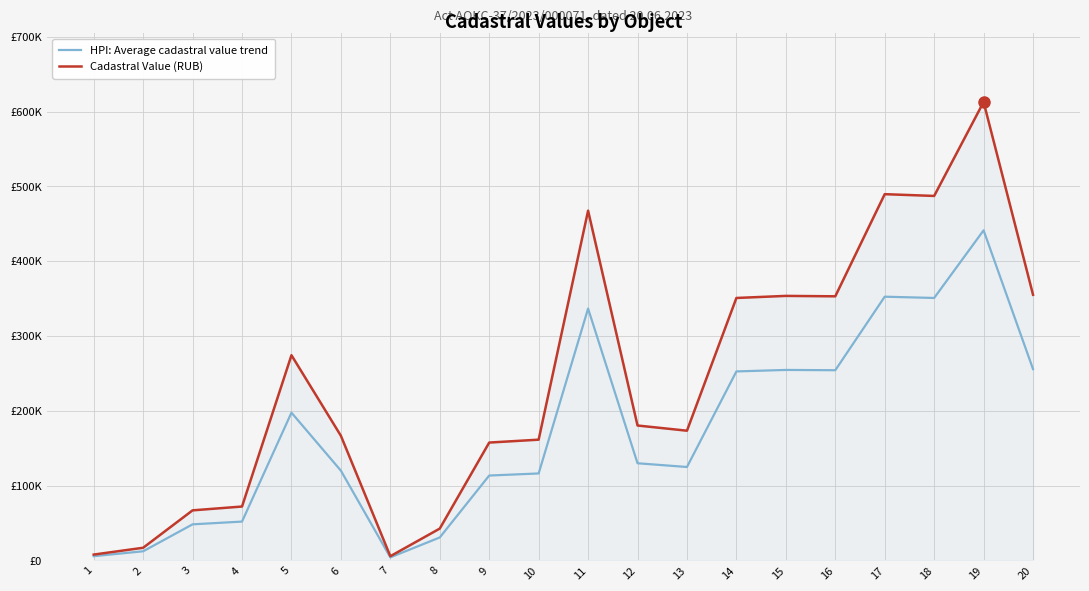

Is it true that Cadastral Value (RUB) equals 16779.3 at 2?

True